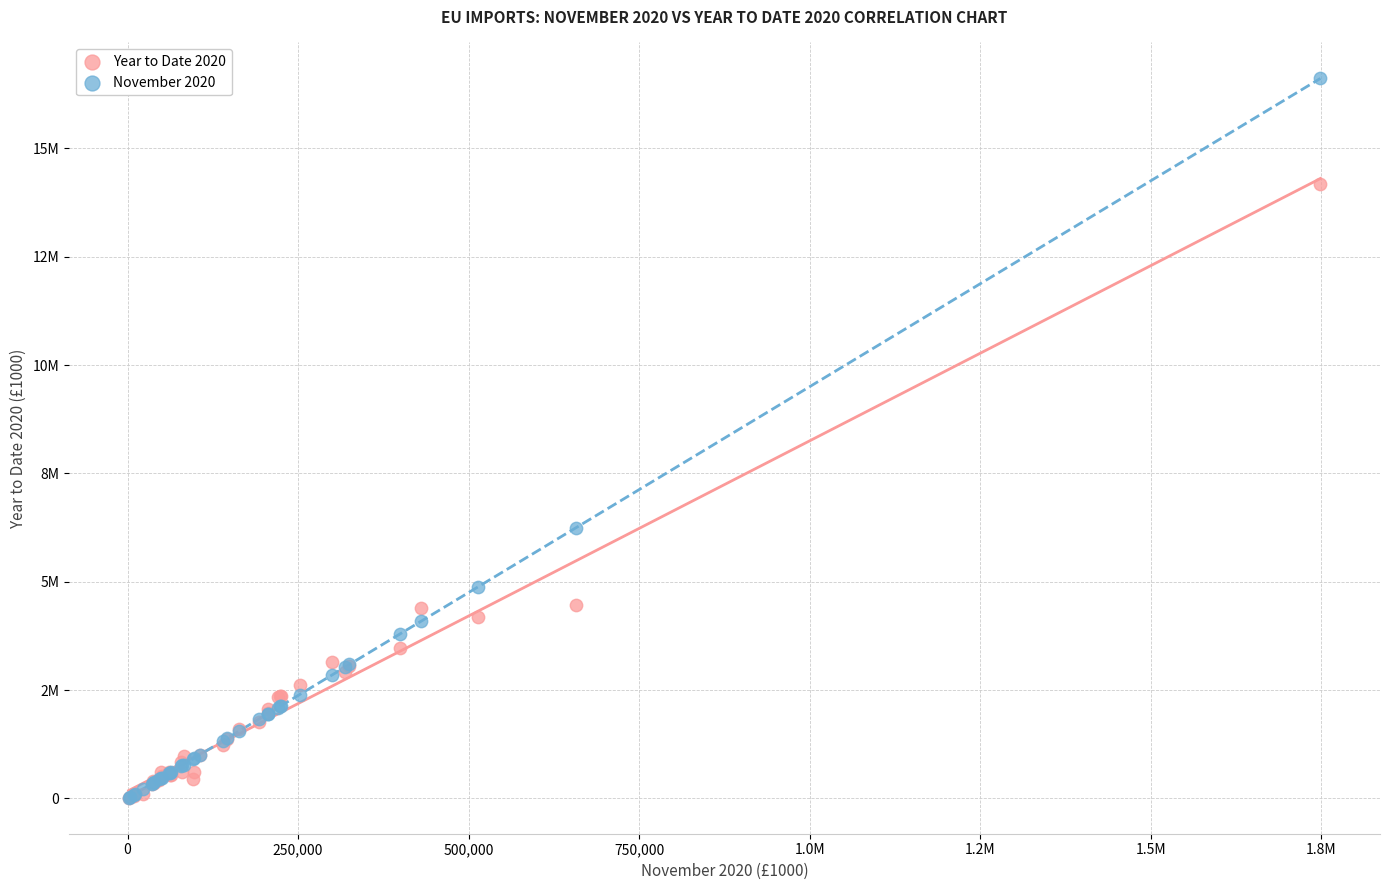

Which series has the widest spread of Y values?

November 2020